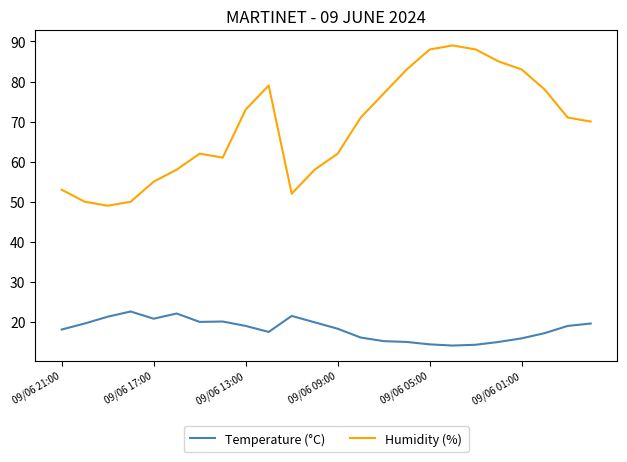

List the series in order of their peak value, highest first.

Humidity (%), Temperature (°C)